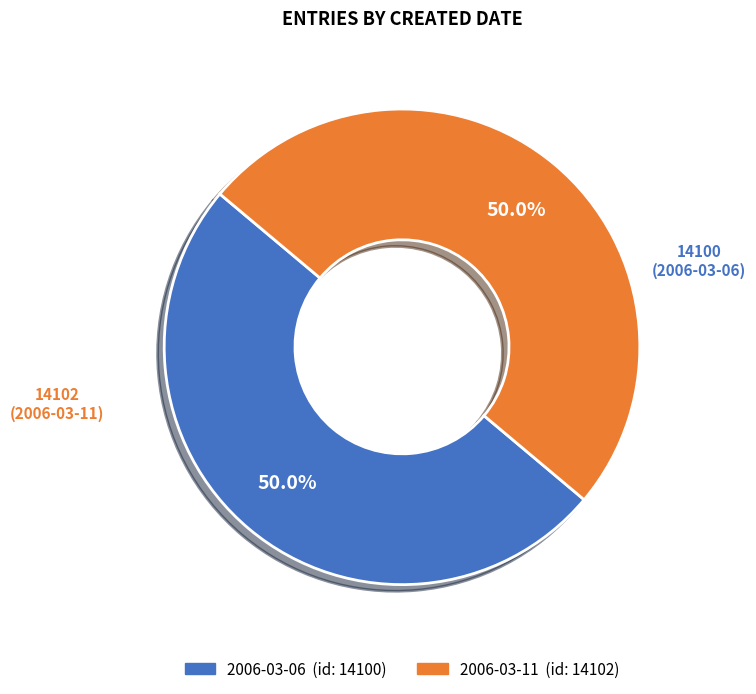

To the nearest percent, what portion does 2006-03-06 represent?

50%